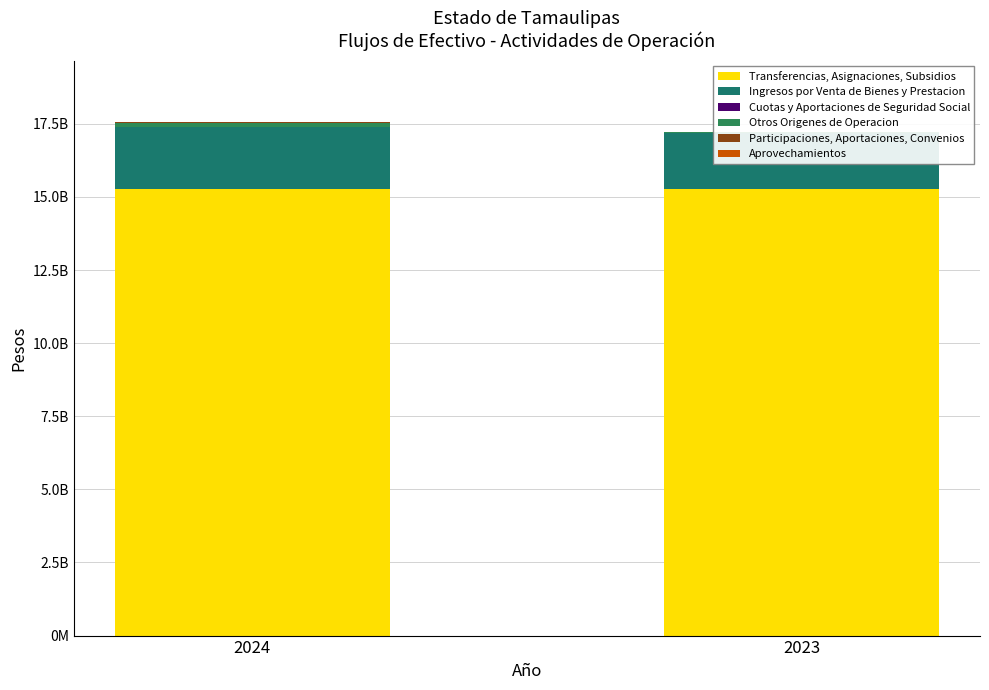

How many bars are there in total?

12